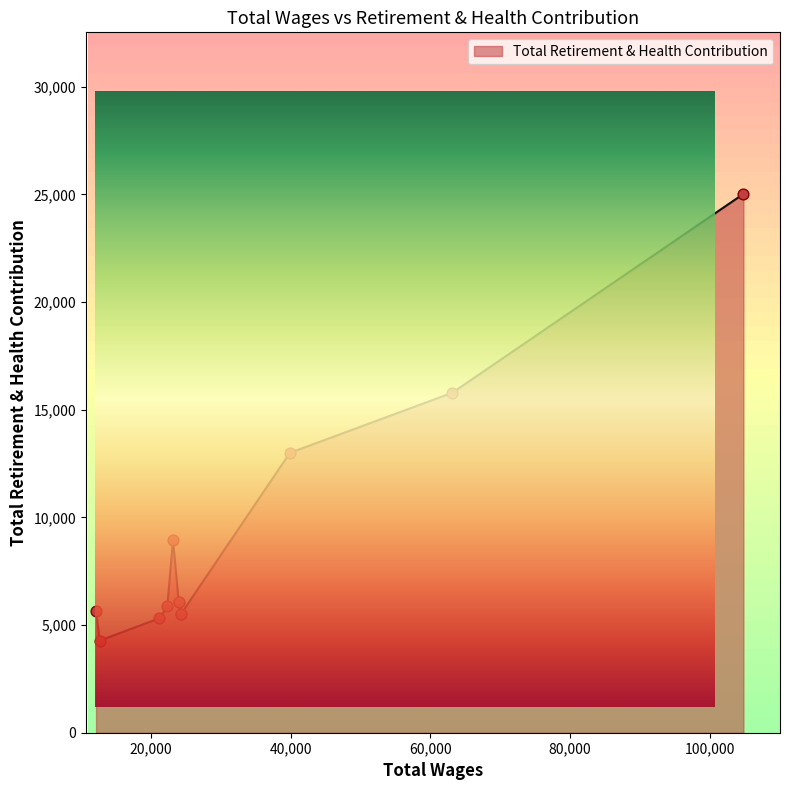

What is the change in value from 24337.0 to 22322.0?

+332